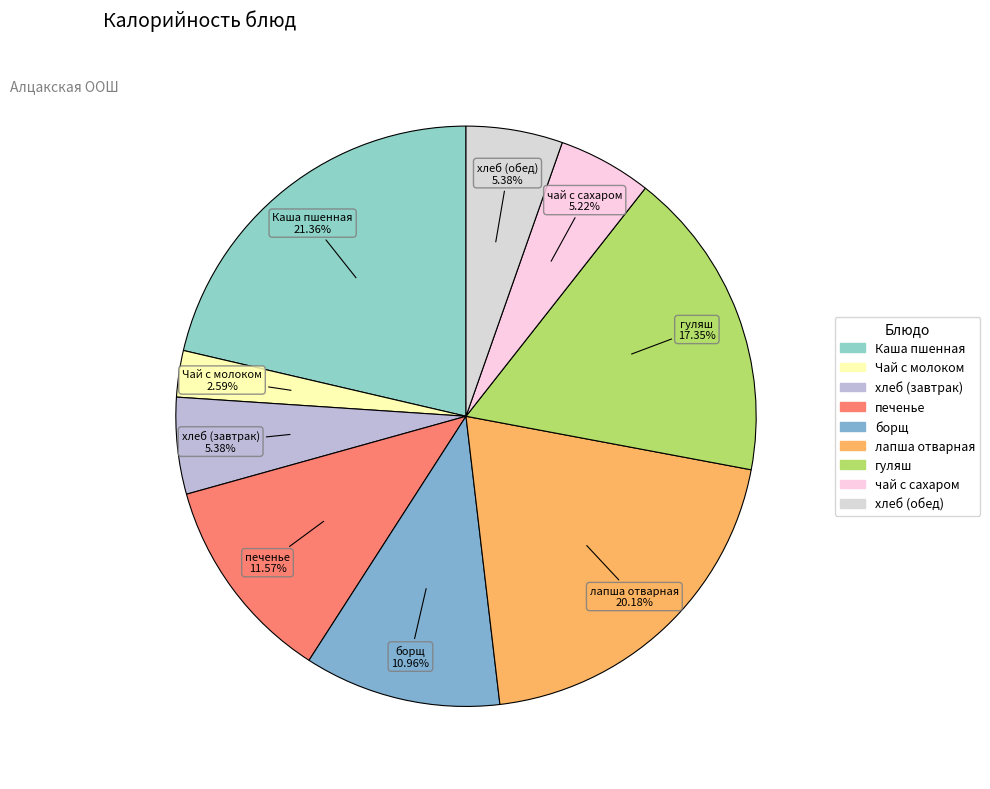

Approximately how many times larger is the value at чай с сахаром compared to хлеб (завтрак)?

1.0